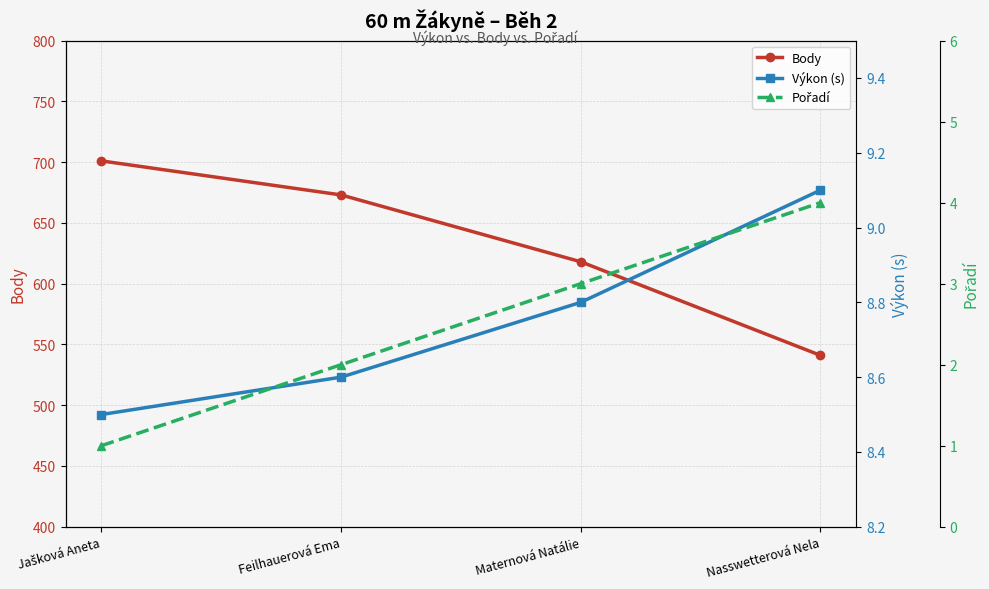

What position from the right is Jašková Aneta?

4